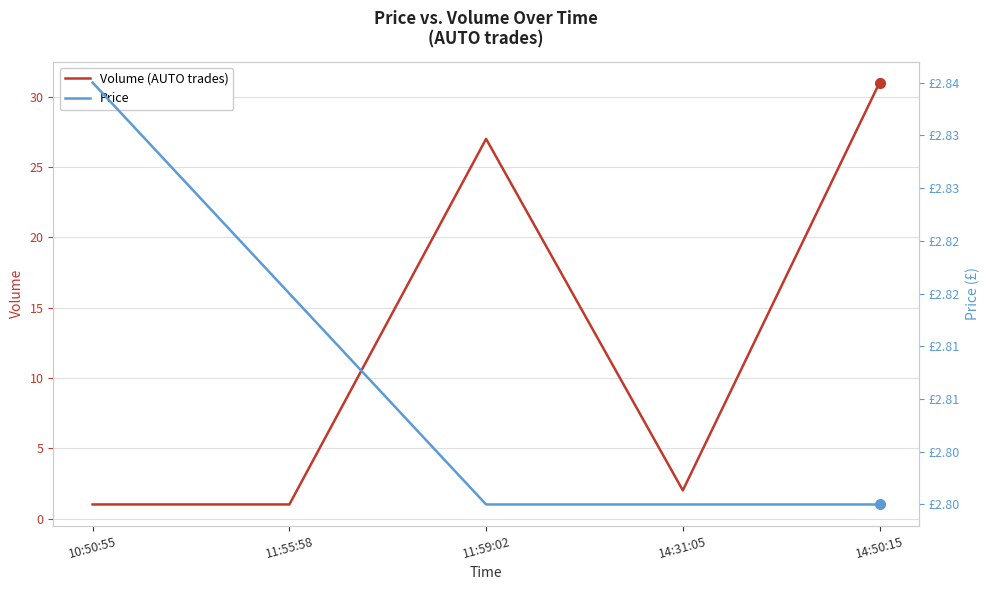

What are all the series names shown in the legend?

Volume (AUTO trades), Price